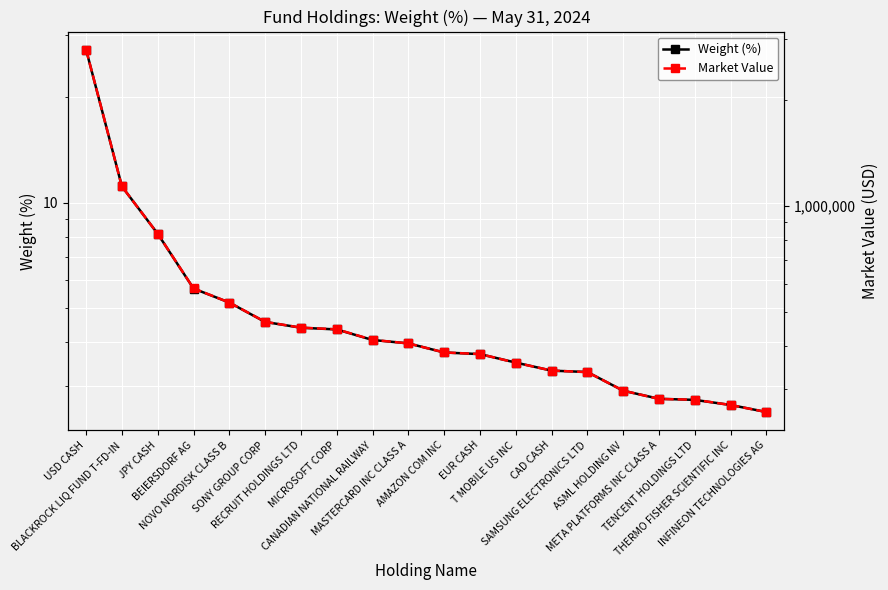

What is the difference between the second highest and second lowest values in the Weight (%) series?

8.5